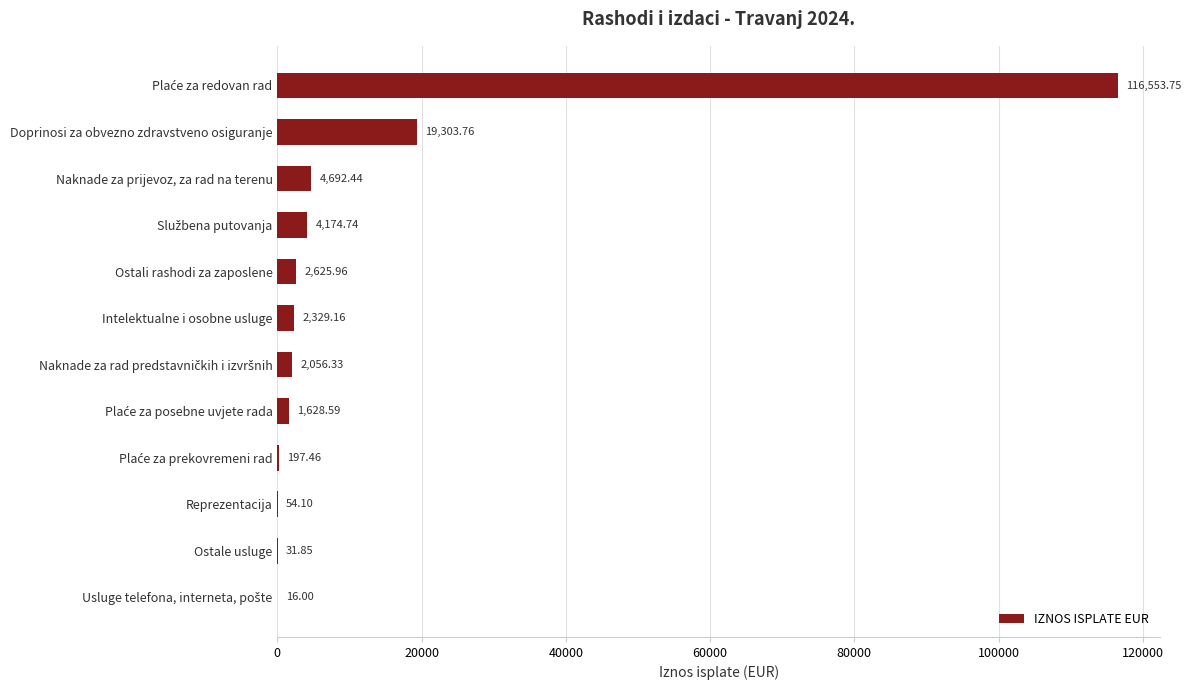

Where is the data nearest to the value 58284?

Doprinosi za obvezno zdravstveno osiguranje